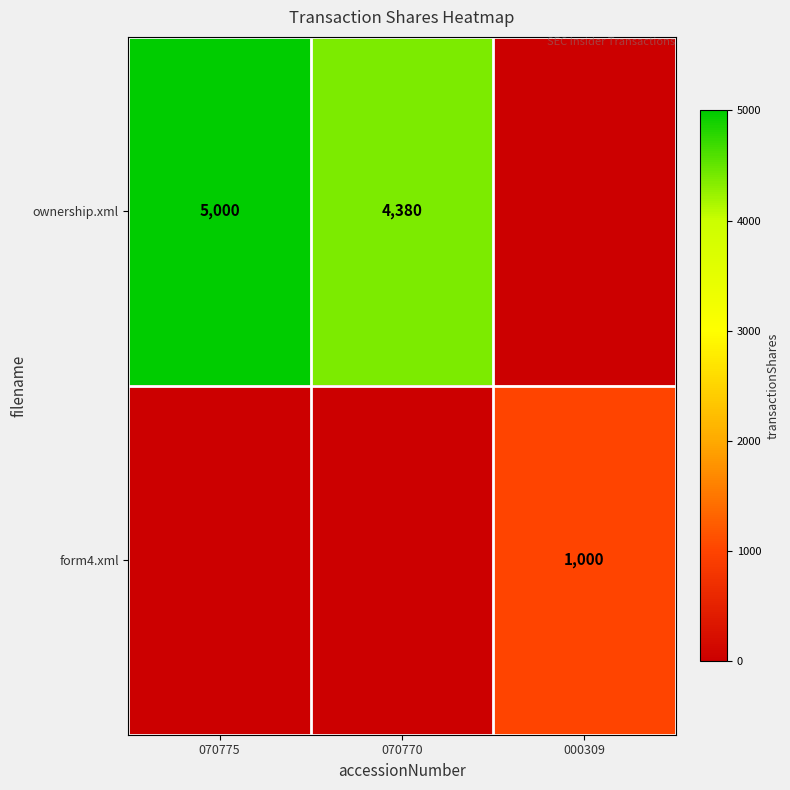

The value of form4.xml at 000309 is 1490. True or false?

False